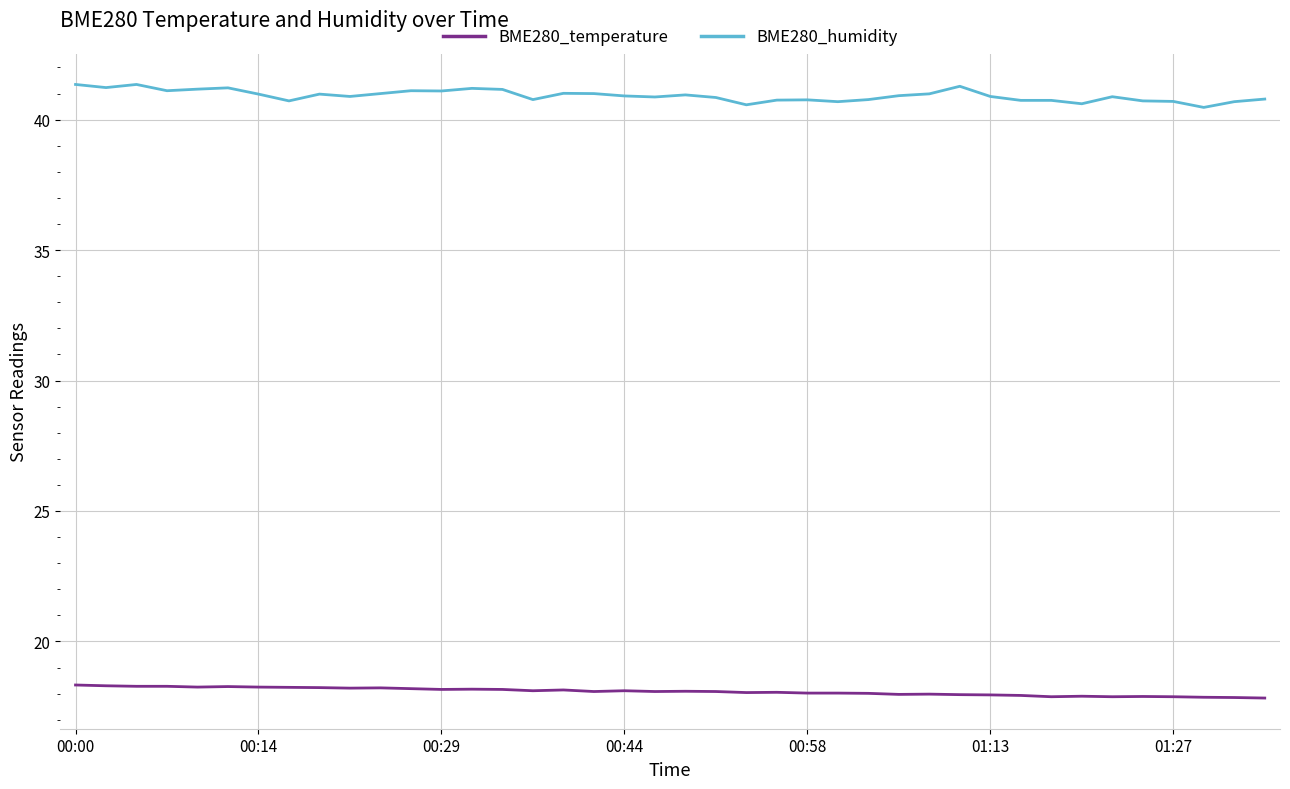

Rank the series by their maximum value, from highest to lowest.

BME280_humidity, BME280_temperature